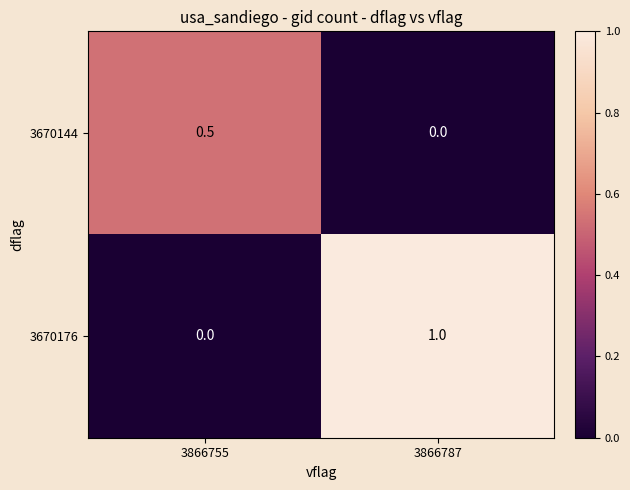

Where is 3670176 nearest to the value 0?

3866755